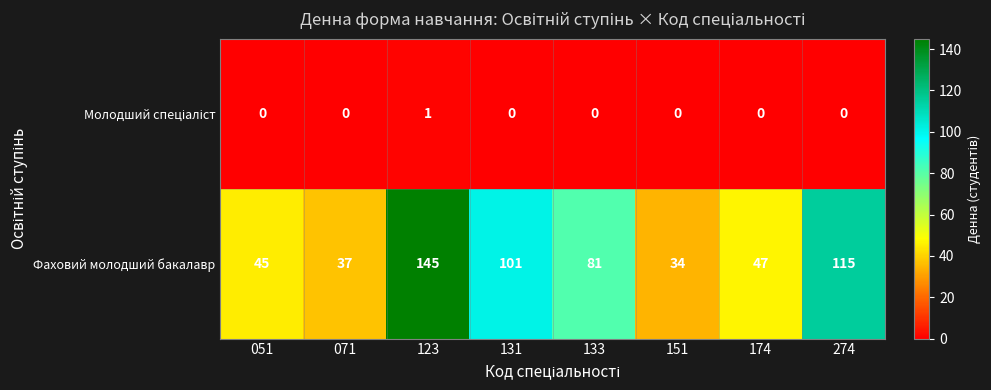

What is the sum of the Фаховий молодший бакалавр values at 123 and 174?

192